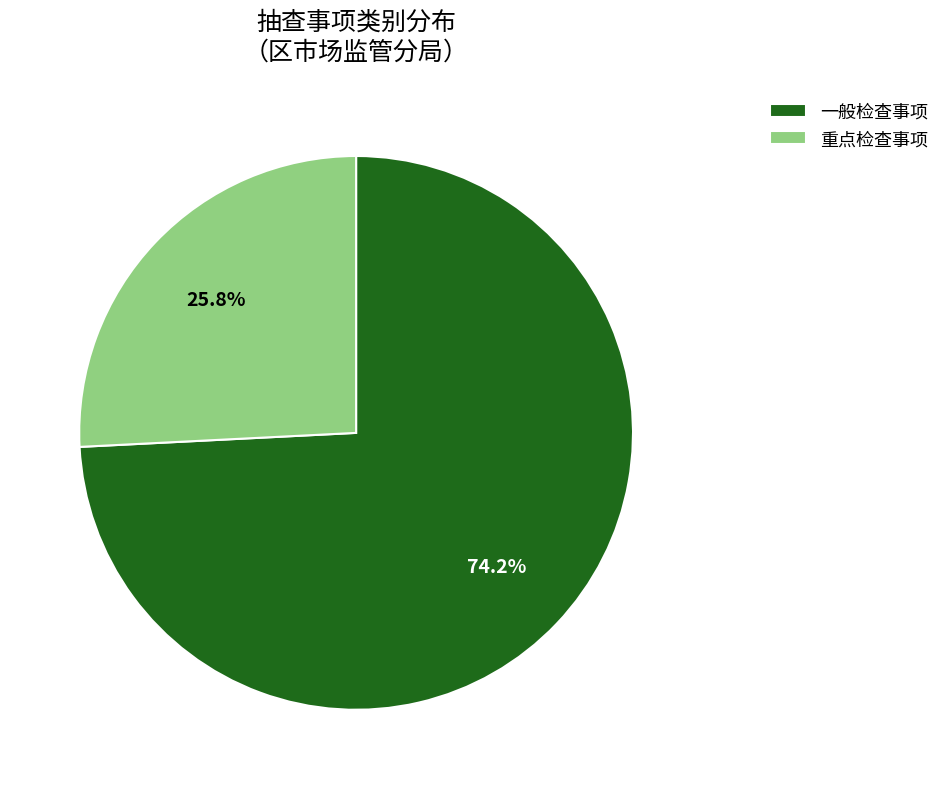

To the nearest percent, what is the difference between the largest and smallest slice percentages?

48%